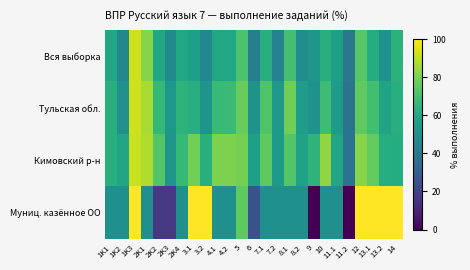

At how many categories does at least one series exceed 26?

25